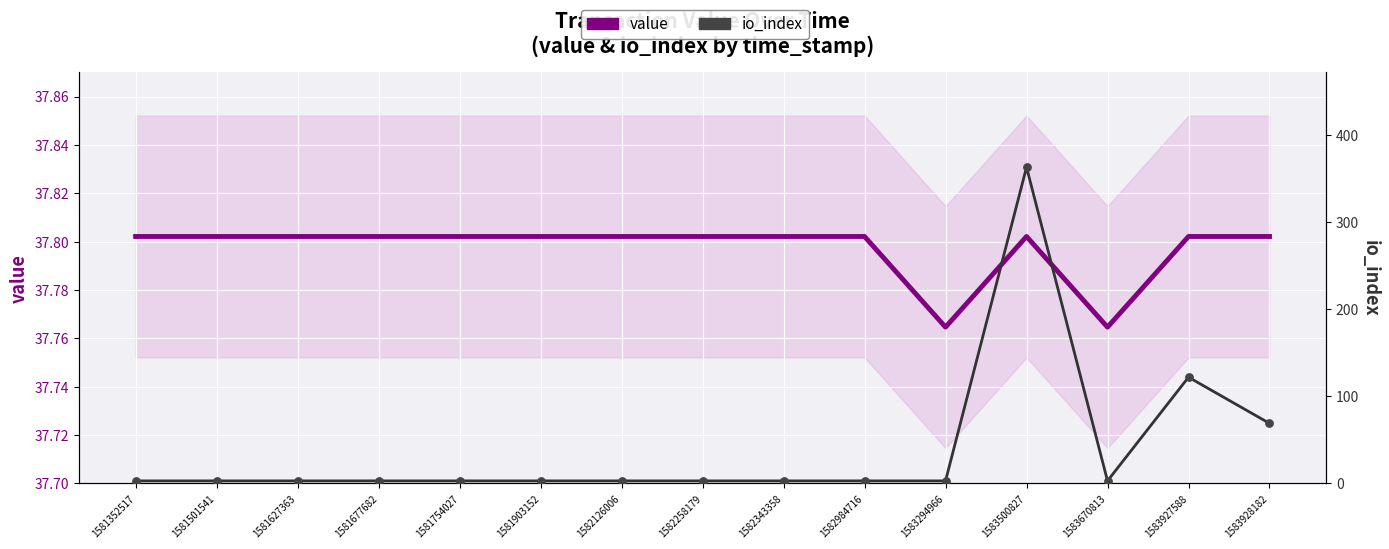

Which series reaches the minimum Y coordinate?

io_index